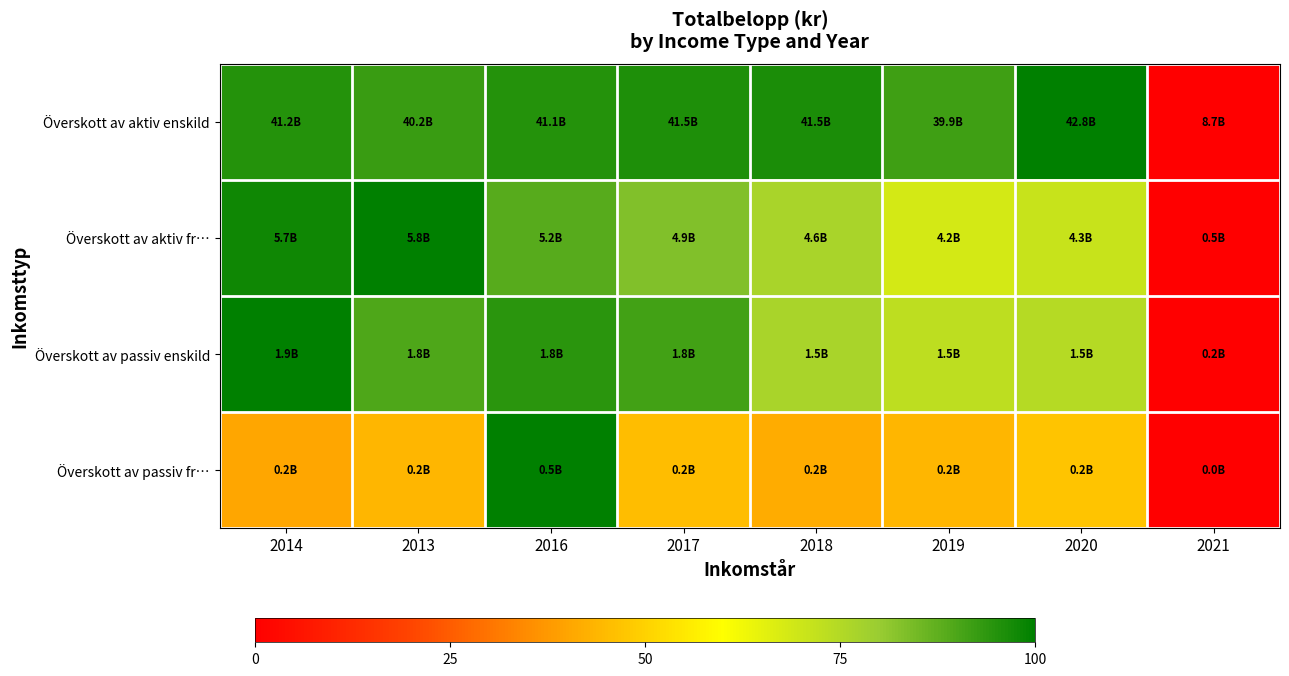

Reading right to left, list all the values displayed in this chart.

Överskott av aktiv enskild: 2021=0.0	2020=100.0	2019=91.5	2018=96.2	2017=96.1	2016=95.1	2013=92.3	2014=95.3
Överskott av aktiv fr…: 2021=0.0	2020=70.8	2019=68.4	2018=76.8	2017=83.1	2016=88.5	2013=100.0	2014=98.0
Överskott av passiv enskild: 2021=0.0	2020=74.4	2019=73.0	2018=76.8	2017=91.4	2016=94.4	2013=89.6	2014=100.0
Överskott av passiv fr…: 2021=0.0	2020=47.1	2019=44.1	2018=41.6	2017=45.6	2016=100.0	2013=44.1	2014=40.4